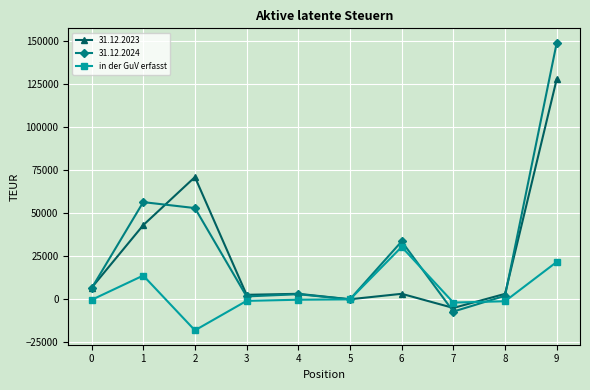

Which series has the widest spread of values?

31.12.2024